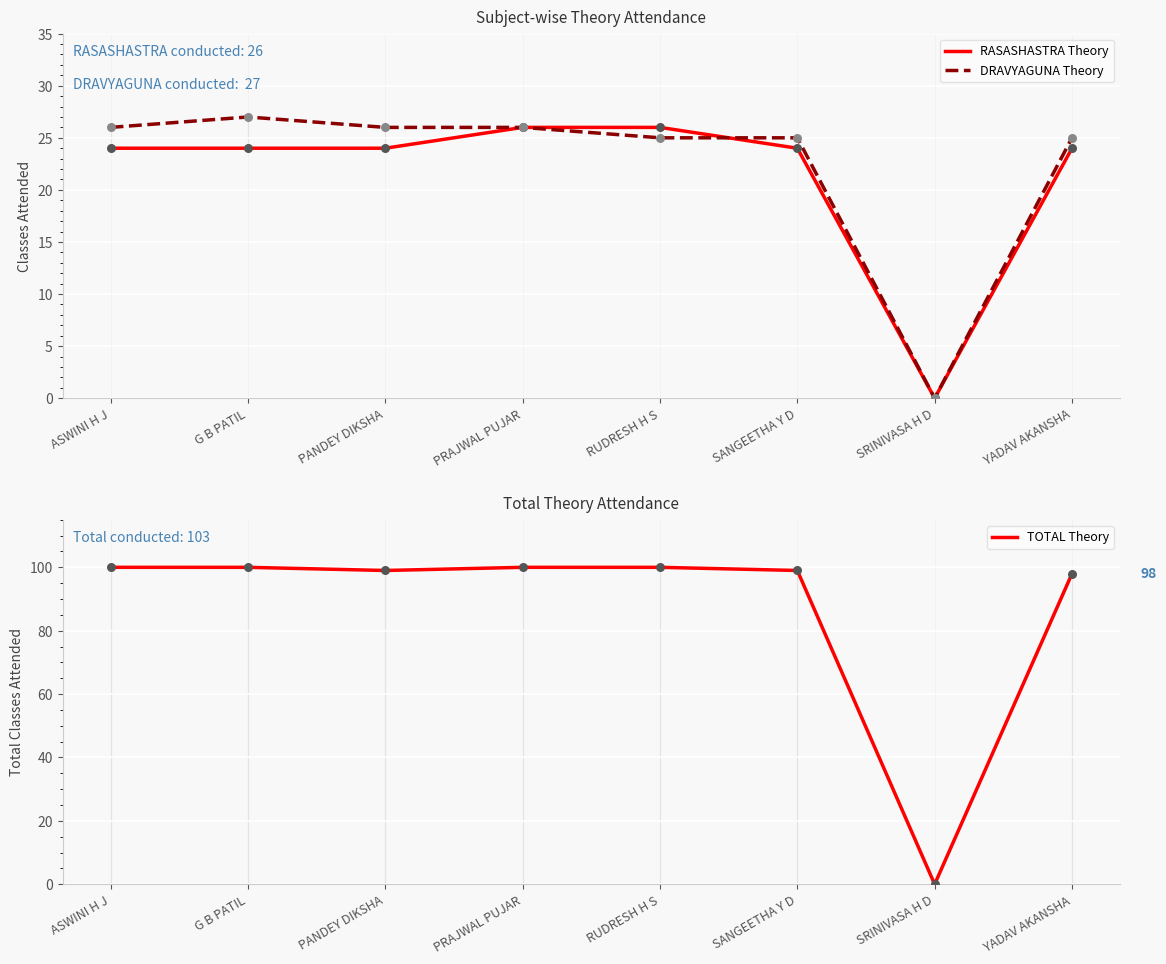

Which series has the largest total across all categories?

TOTAL Theory